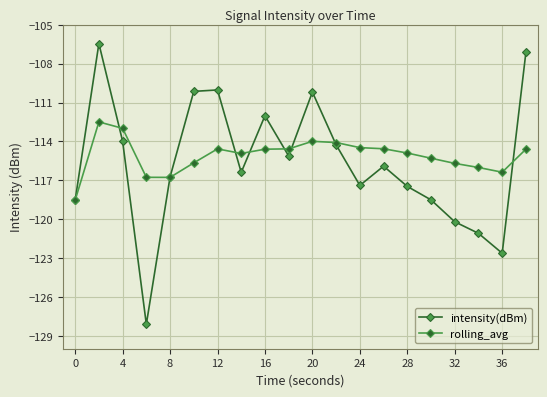

True or false: intensity(dBm) has more than 0 interior local peaks.

True